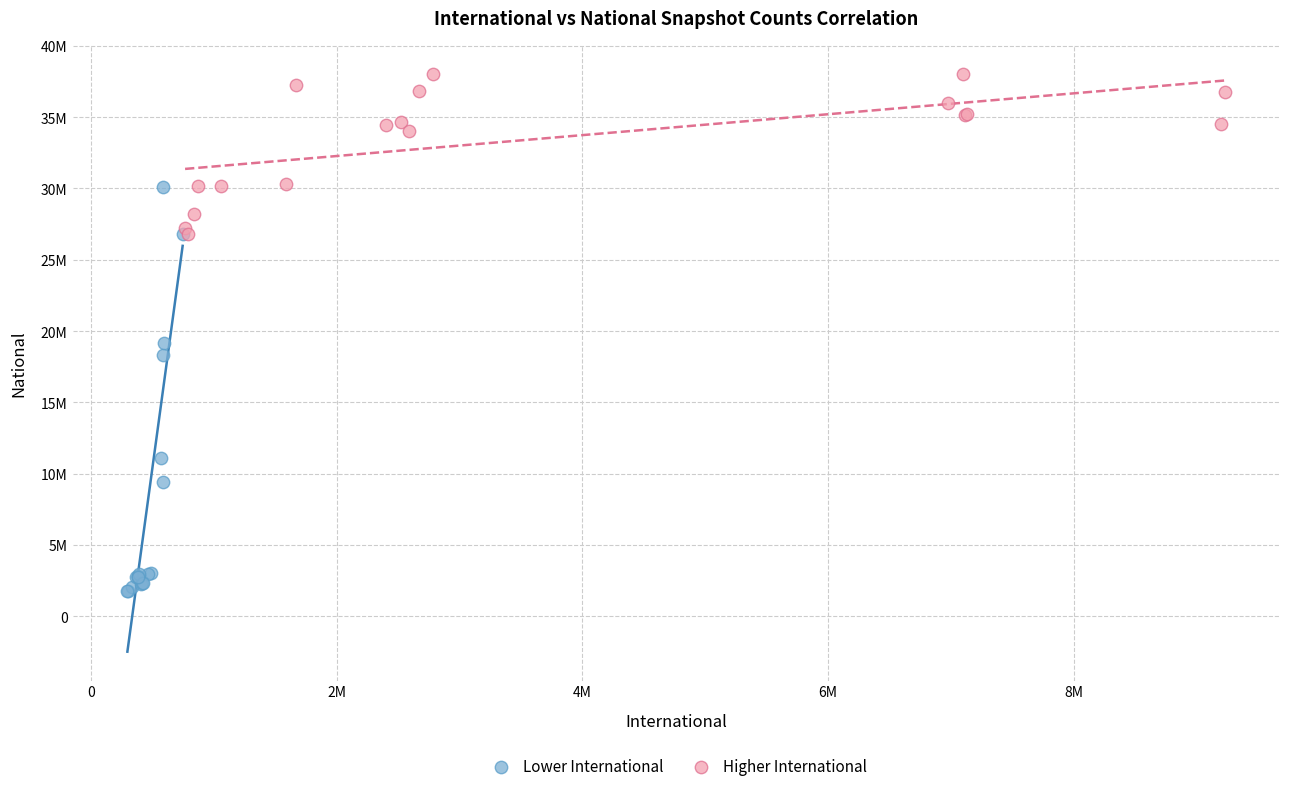

Which series has the largest Y range (max minus min)?

Lower International